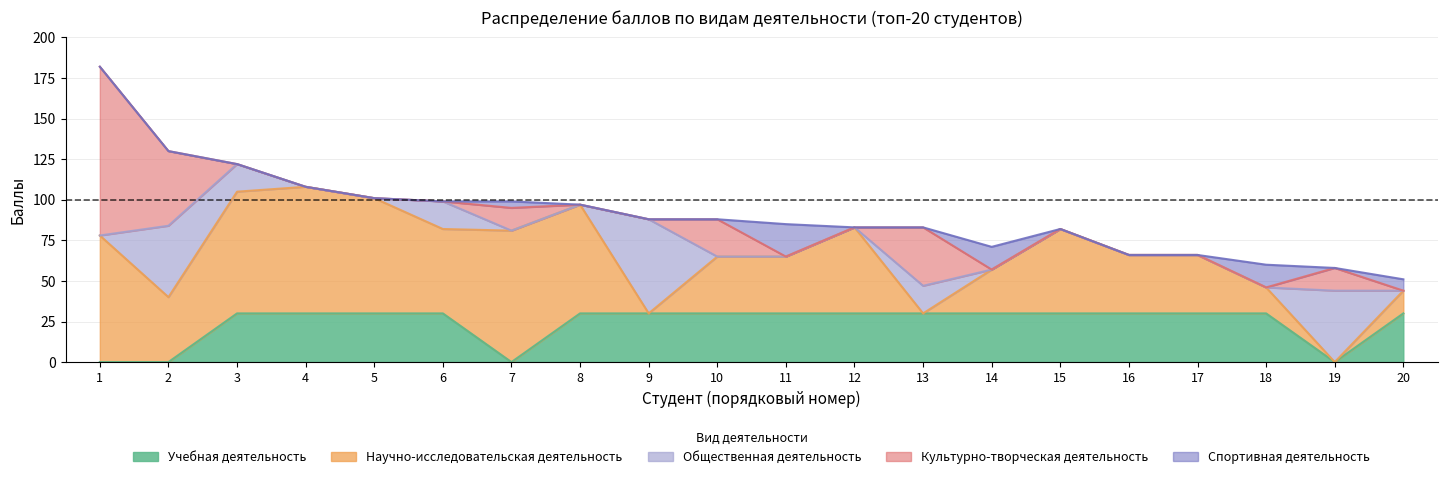

Which series has the largest total across all categories?

Научно-исследовательская деятельность